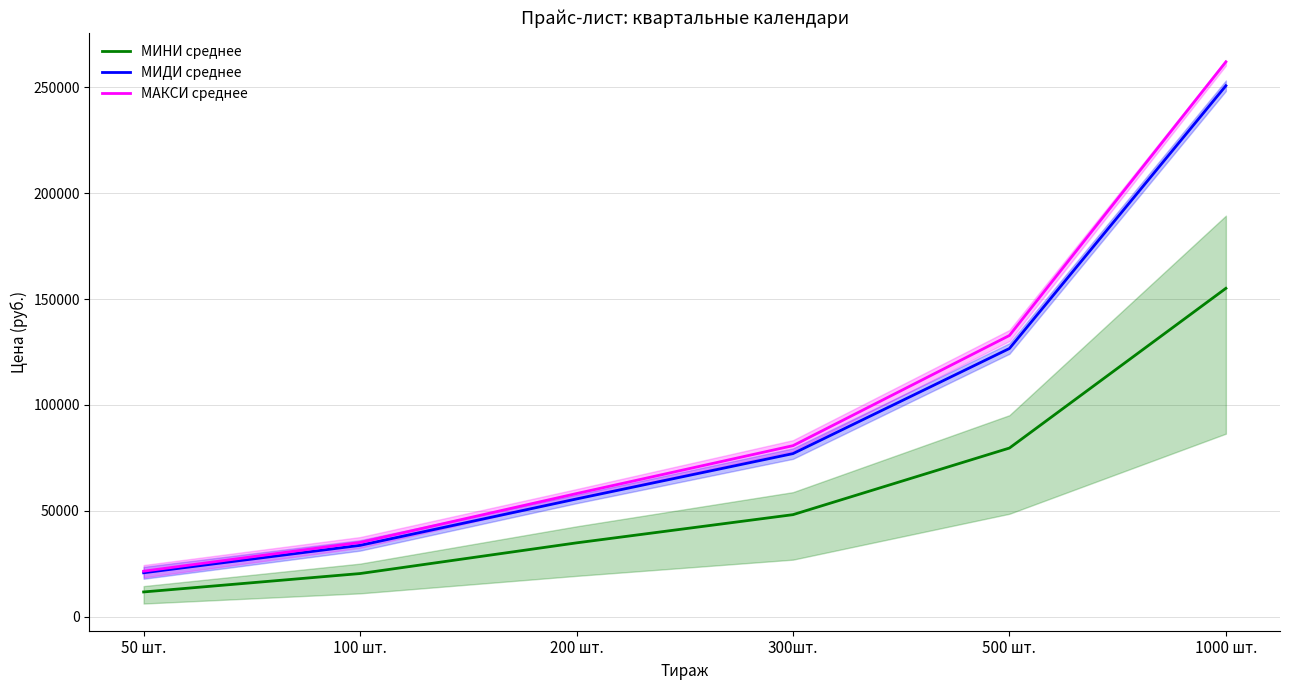

List the series in order of their peak value, highest first.

МАКСИ среднее, МИДИ среднее, МИНИ среднее